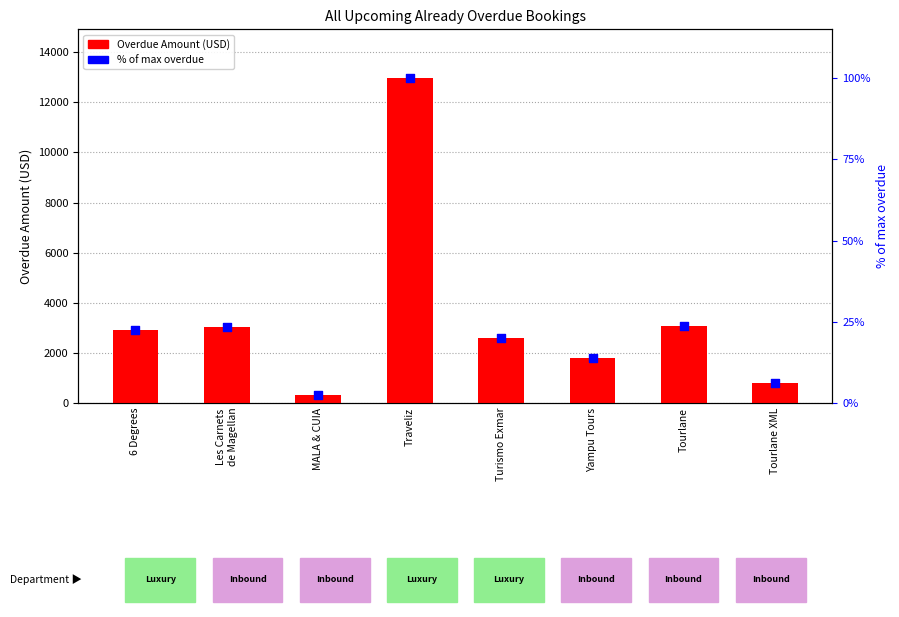

What is the total value across all series at Turismo Exmar?

2610.0